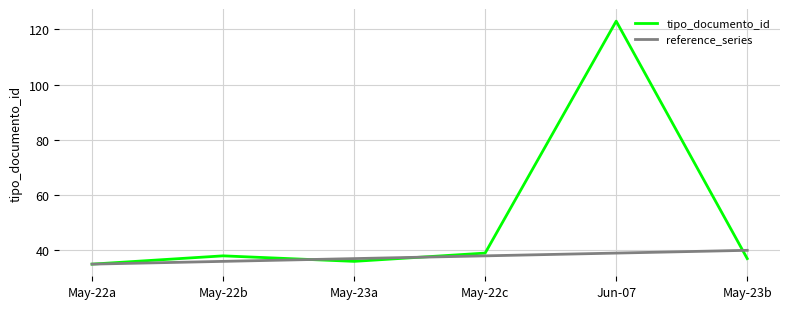

How many lines are shown in the chart?

2